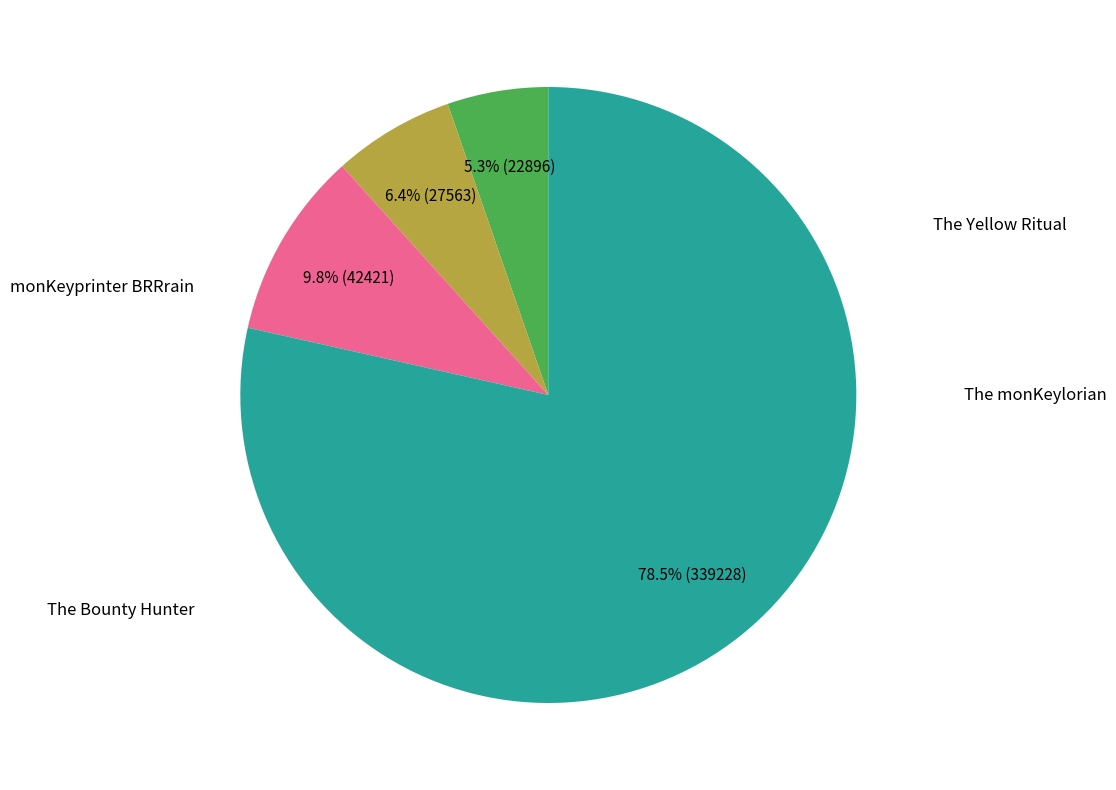

What percentage is the monKeyprinter BRRrain slice, to the nearest percent?

79%